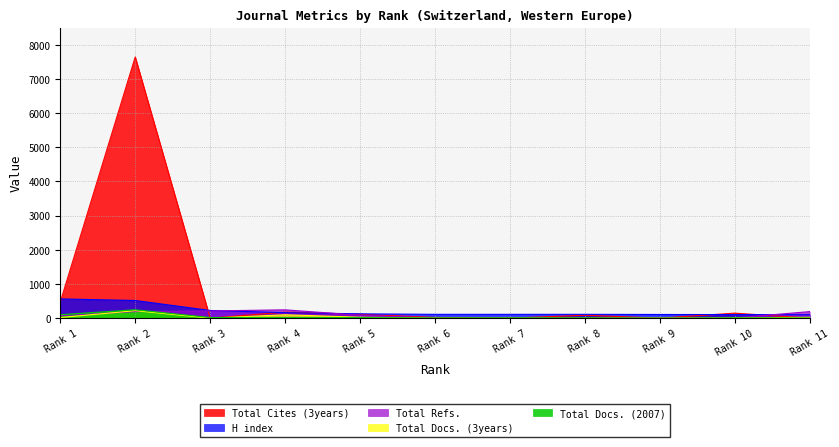

Is it true that Total Docs. (2007) equals 7 at 8?

True